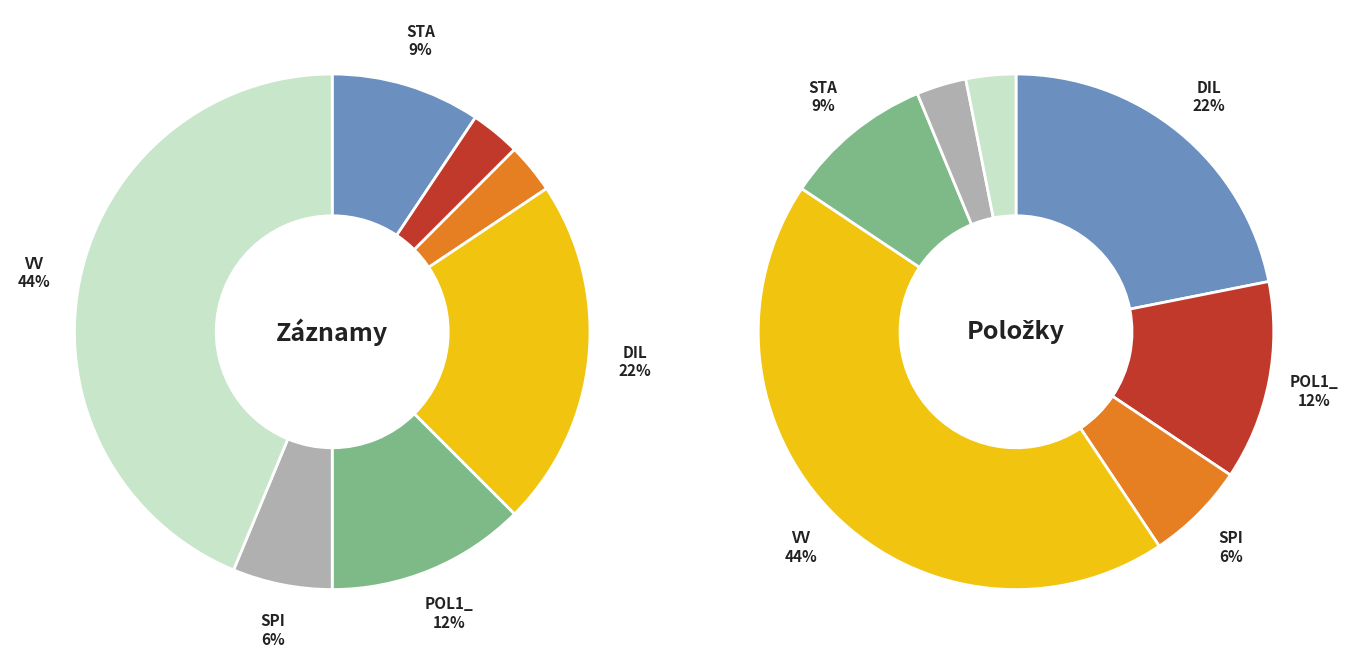

To the nearest percent, what portion does POL1_ represent?

12%